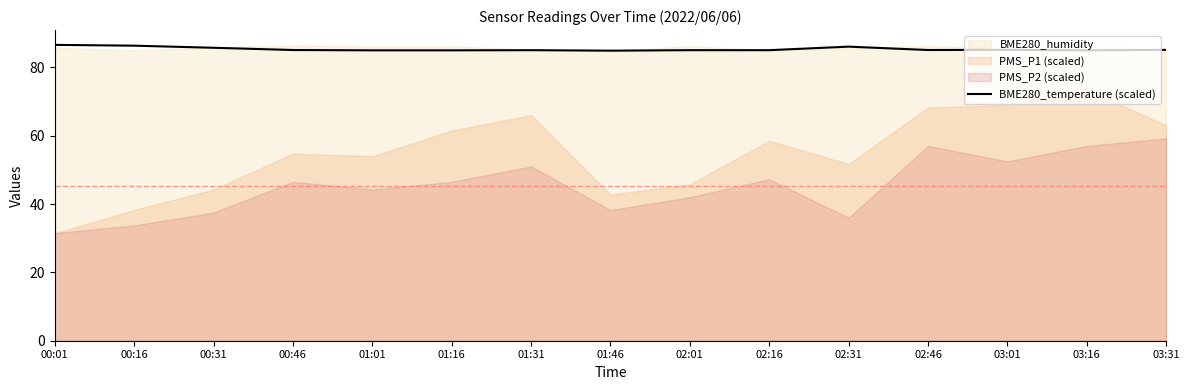

What is the difference between the maximum and second lowest values?

1.6